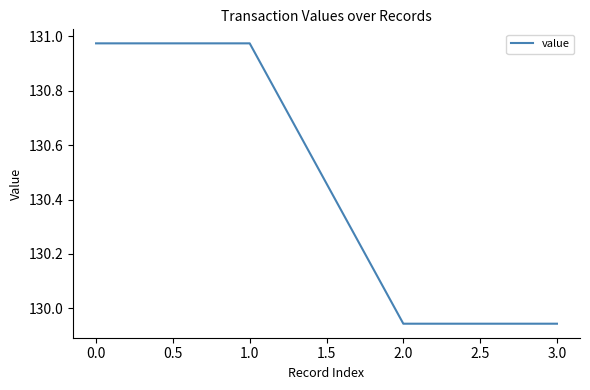

True or false: there are more than 2 points higher than both neighbors.

False